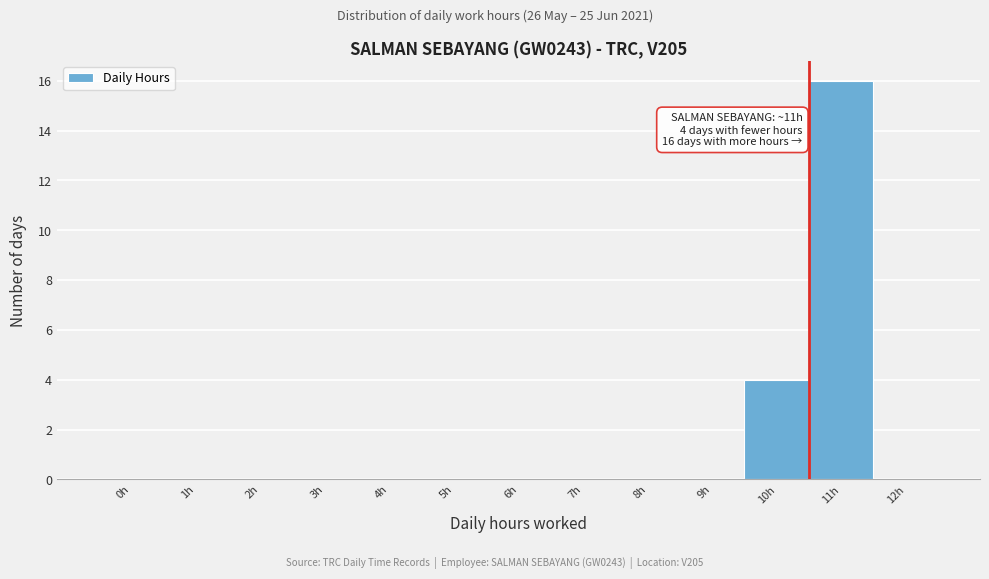

Reading right to left, what are all the values shown in this chart?

12h=0	11h=16	10h=4	9h=0	8h=0	7h=0	6h=0	5h=0	4h=0	3h=0	2h=0	1h=0	0h=0